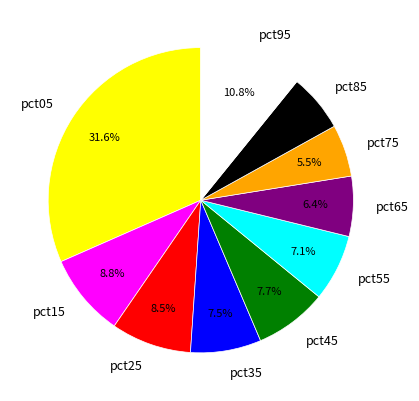

Do pct45 and pct15 together represent more than half of the pie?

No